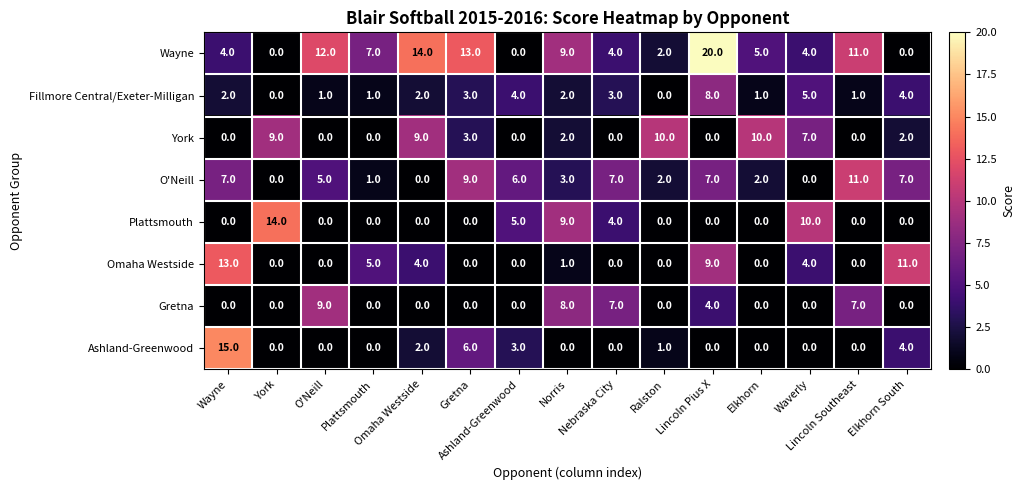

At how many categories does at least one series exceed 8?

12